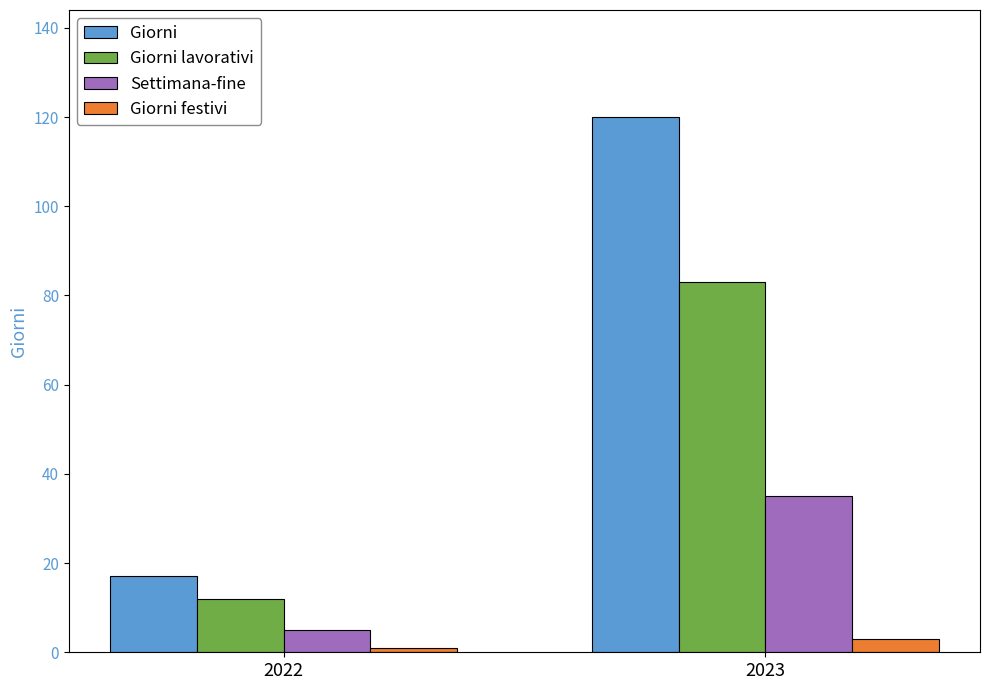

What are all the series names shown in the legend?

Giorni, Giorni lavorativi, Settimana-fine, Giorni festivi